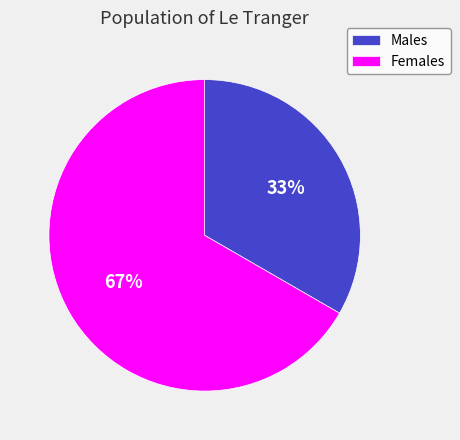

Is it true that Males is 43% of the pie?

False